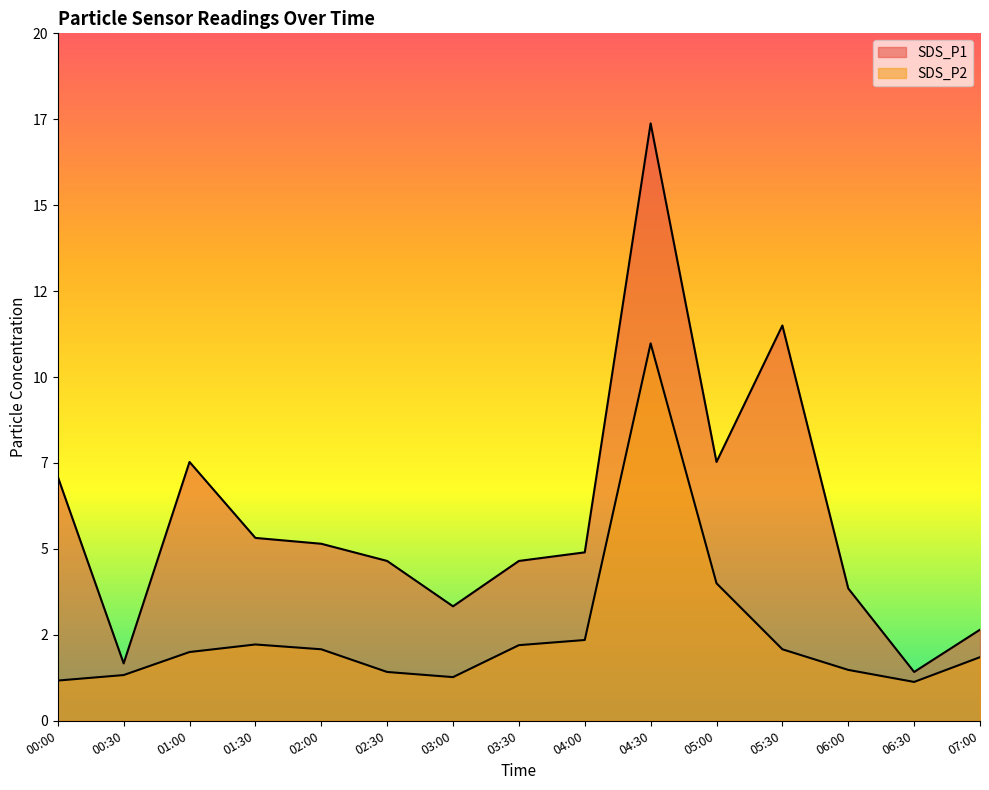

How many interior local valleys does the SDS_P2 series have?

2